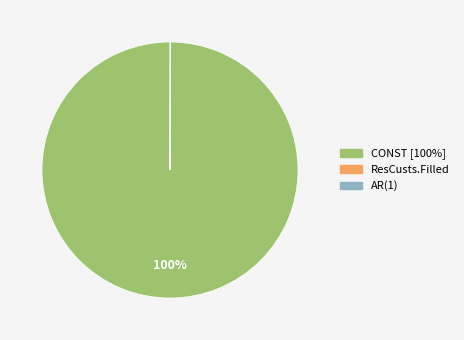

True or false: CONST accounts for 92% of the total.

False